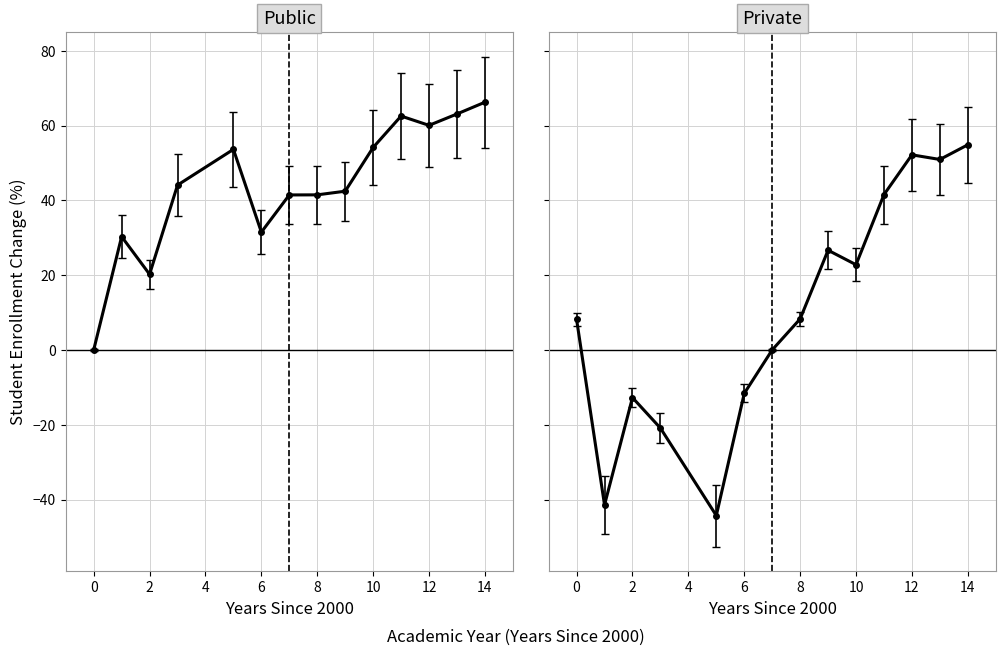

True or false: PUBLIC has a value of 31.0 at 2.

False